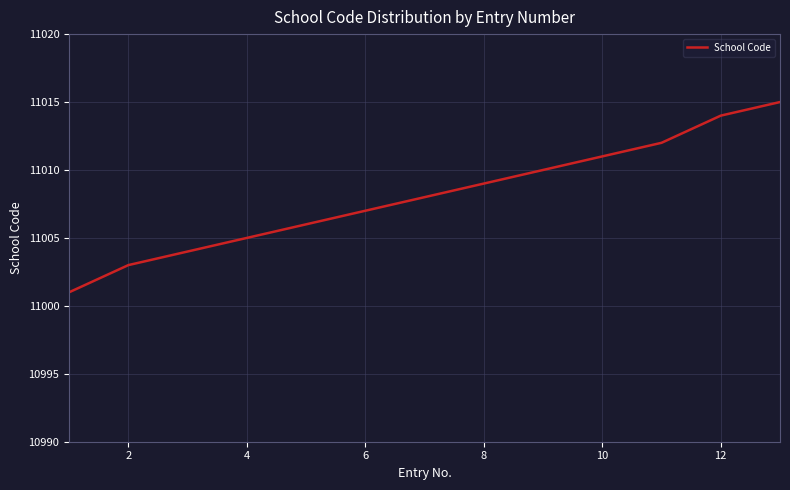

How many categories are shown in the chart?

13